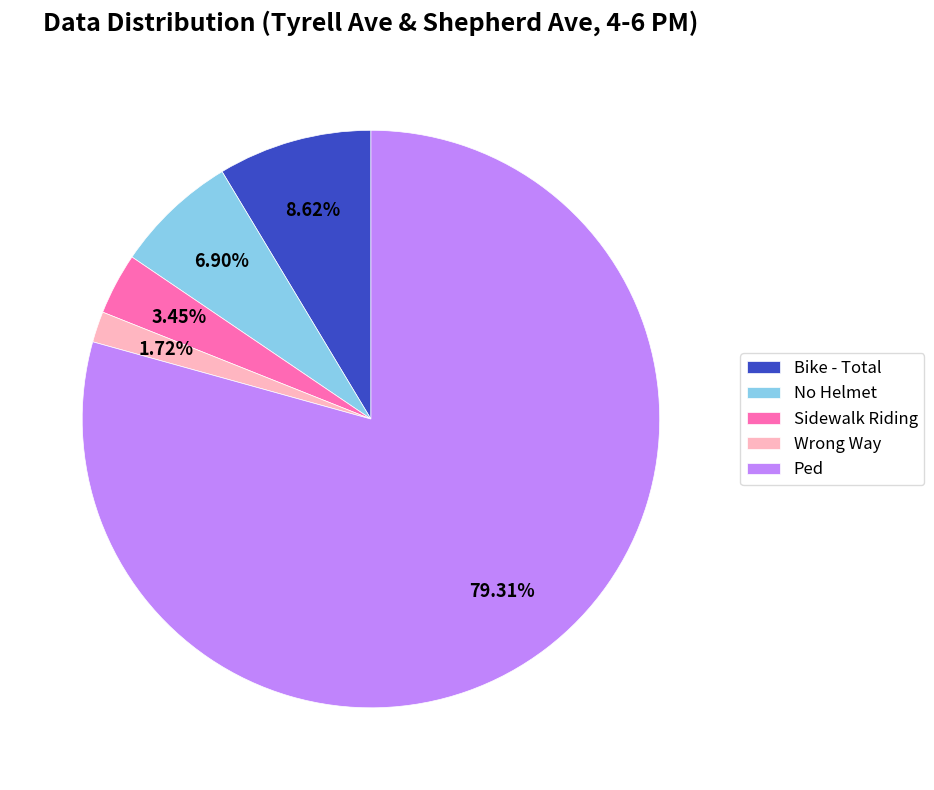

Which has a higher value, Ped or Sidewalk Riding?

Ped